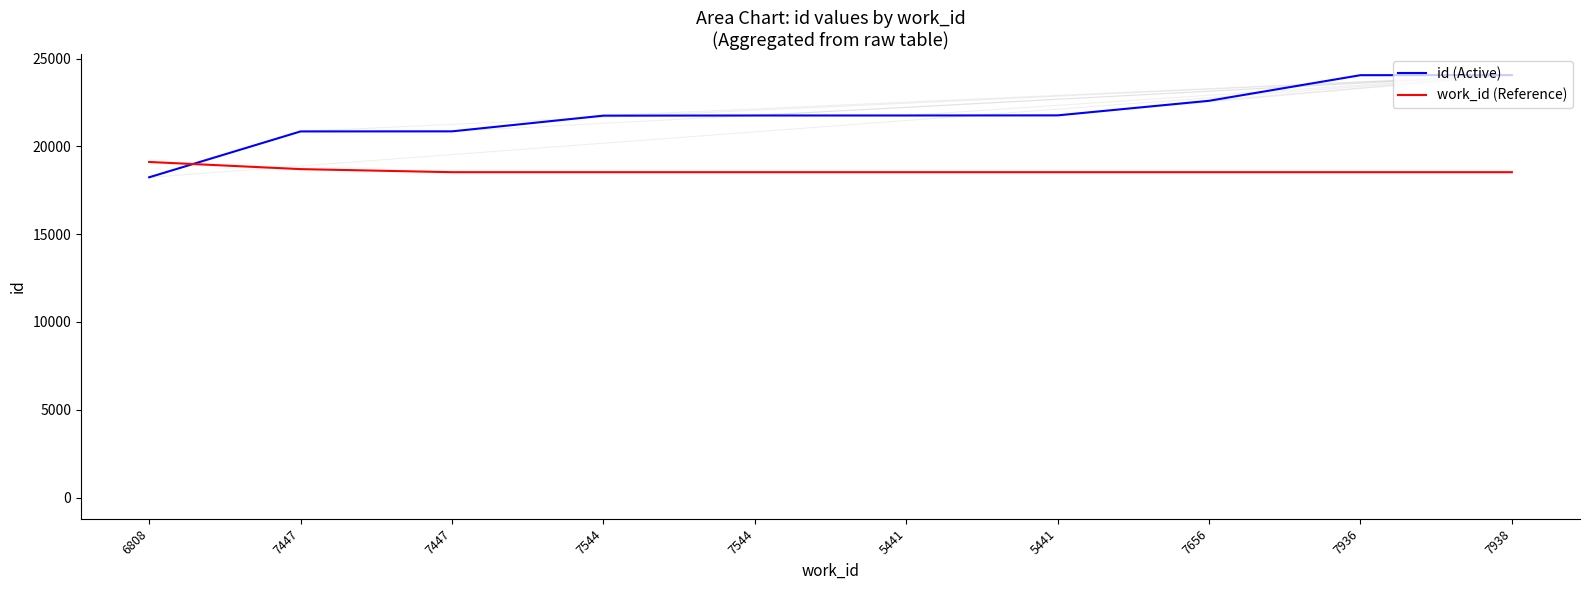

How many series are shown in this chart?

2